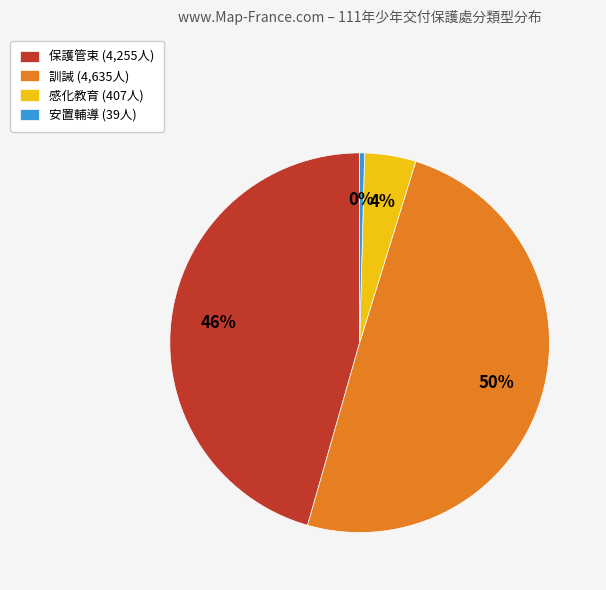

To the nearest percent, what is the combined percentage of 感化教育 (407人) and 保護管束 (4,255人)?

50%